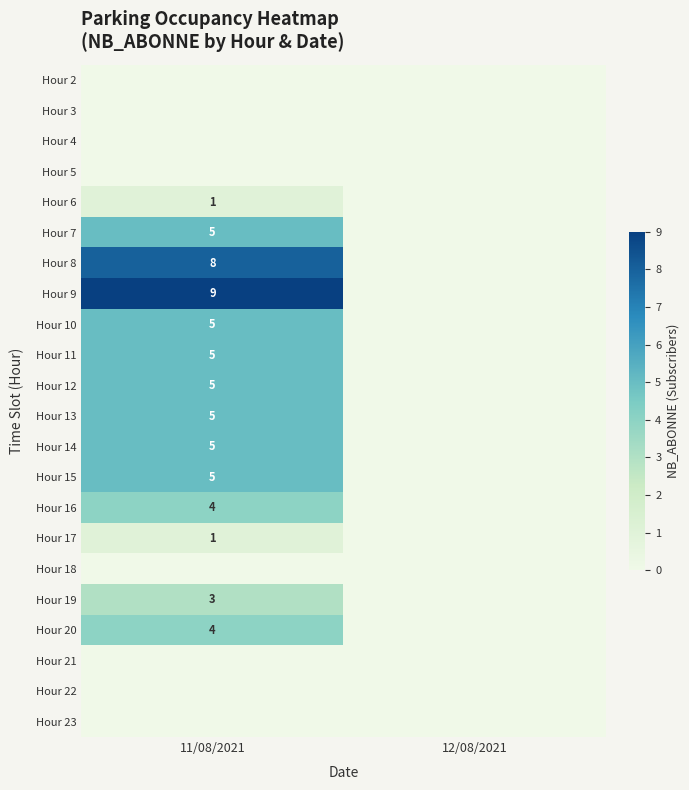

The value of Hour 6 at 11/08/2021 is 1. True or false?

True